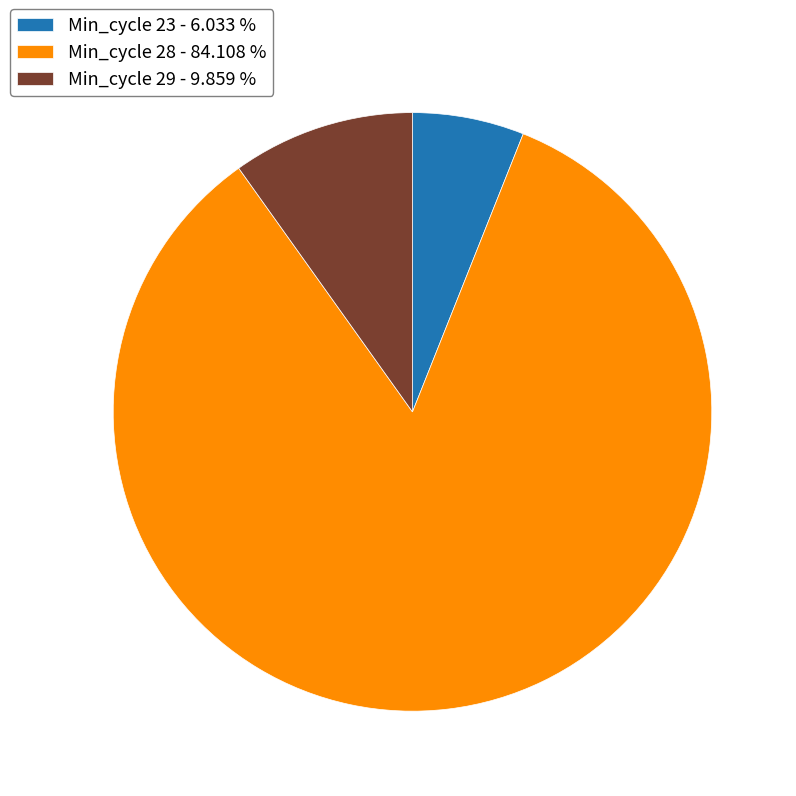

Is the sum of Min_cycle 28 - 84.108 % and Min_cycle 23 - 6.033 % greater than half?

Yes